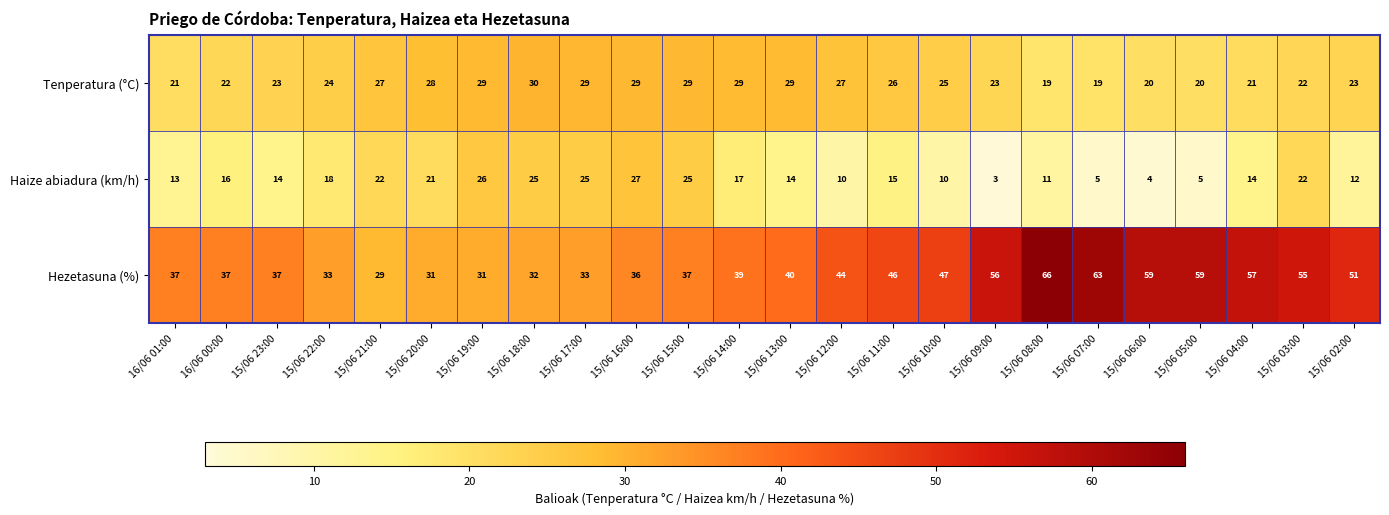

What is the sum of the Tenperatura (°C) values at 15/06 11:00 and 15/06 10:00?

51